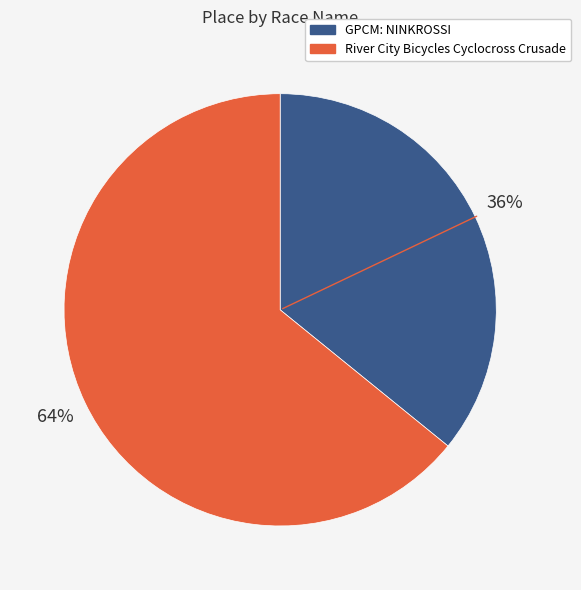

Combined, do River City Bicycles Cyclocross Crusade and GPCM: NINKROSSI account for over 50%?

Yes